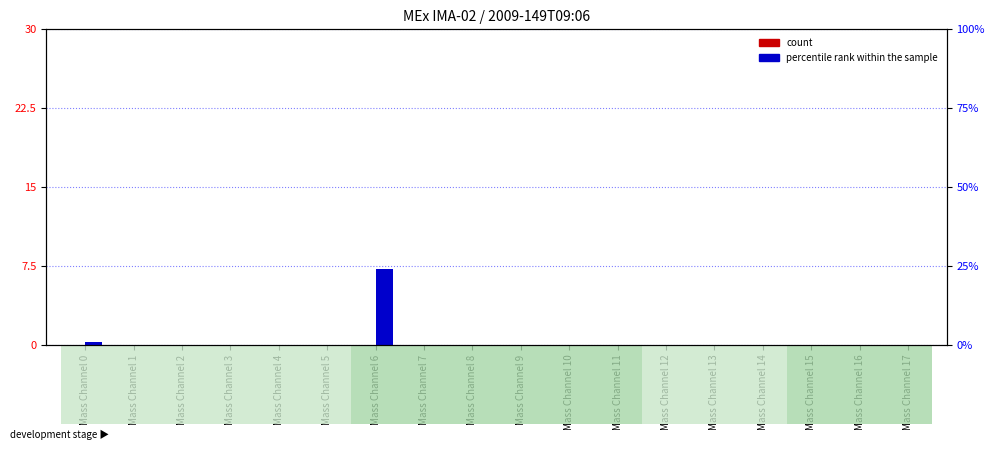

What are all the series names shown in the legend?

count, percentile rank within the sample